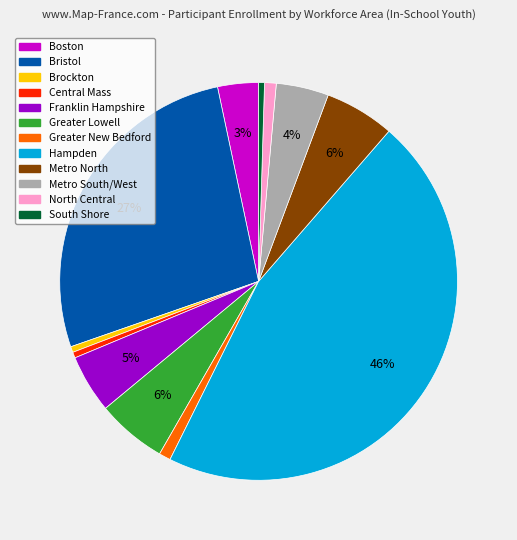

True or false: Bristol accounts for 27% of the total.

True